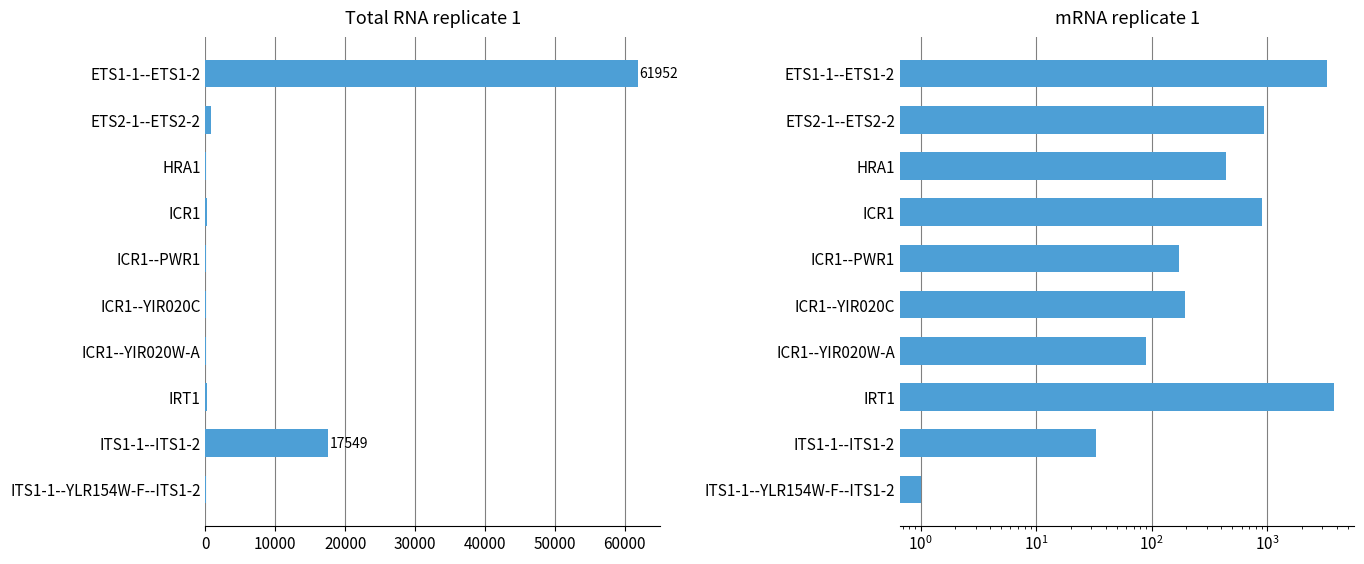

Reading left to right, extract all data points from this chart.

Total RNA replicate 1: 61952	793	34	190	62	23	29	192	17549	33
mRNA replicate 1: 3287	943	438	893	173	193	89	3761	33	1